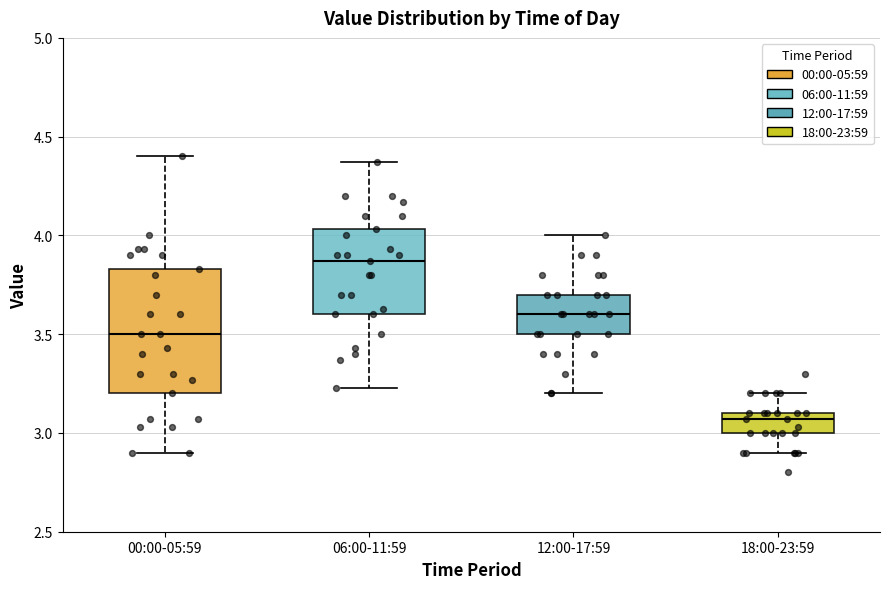

Reading left to right, transcribe this box plot: for each box, give where its median line is, the range the box spans, and where its two whiskers end, as read against the y-axis. The values are not printed on the chart, so give them approximately, as read against the axis.

00:00-05:59: median 3.50, box 3.20 to 3.85, whiskers 2.90 to 4.40
06:00-11:59: median 3.85, box 3.60 to 4.05, whiskers 3.25 to 4.35
12:00-17:59: median 3.60, box 3.50 to 3.70, whiskers 3.20 to 4.00
18:00-23:59: median 3.05, box 3.00 to 3.10, whiskers 2.90 to 3.20